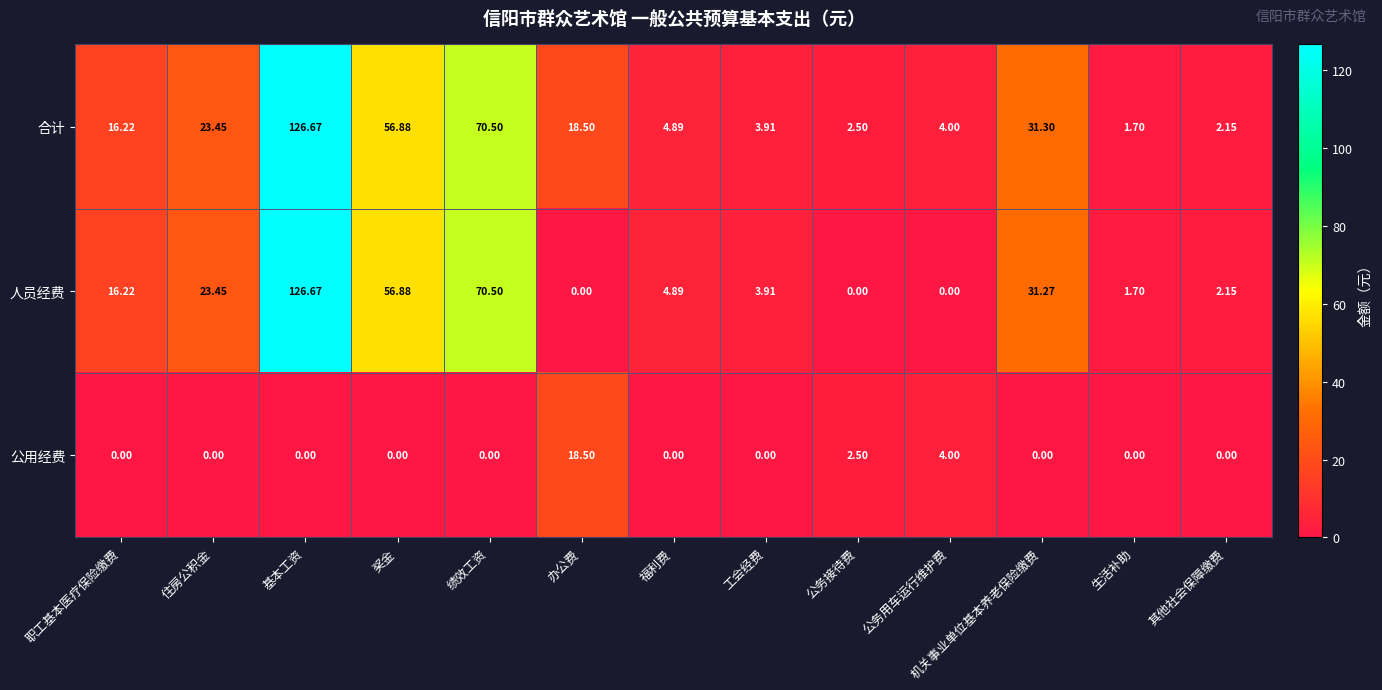

At which label does 合计 reach its peak?

基本工资